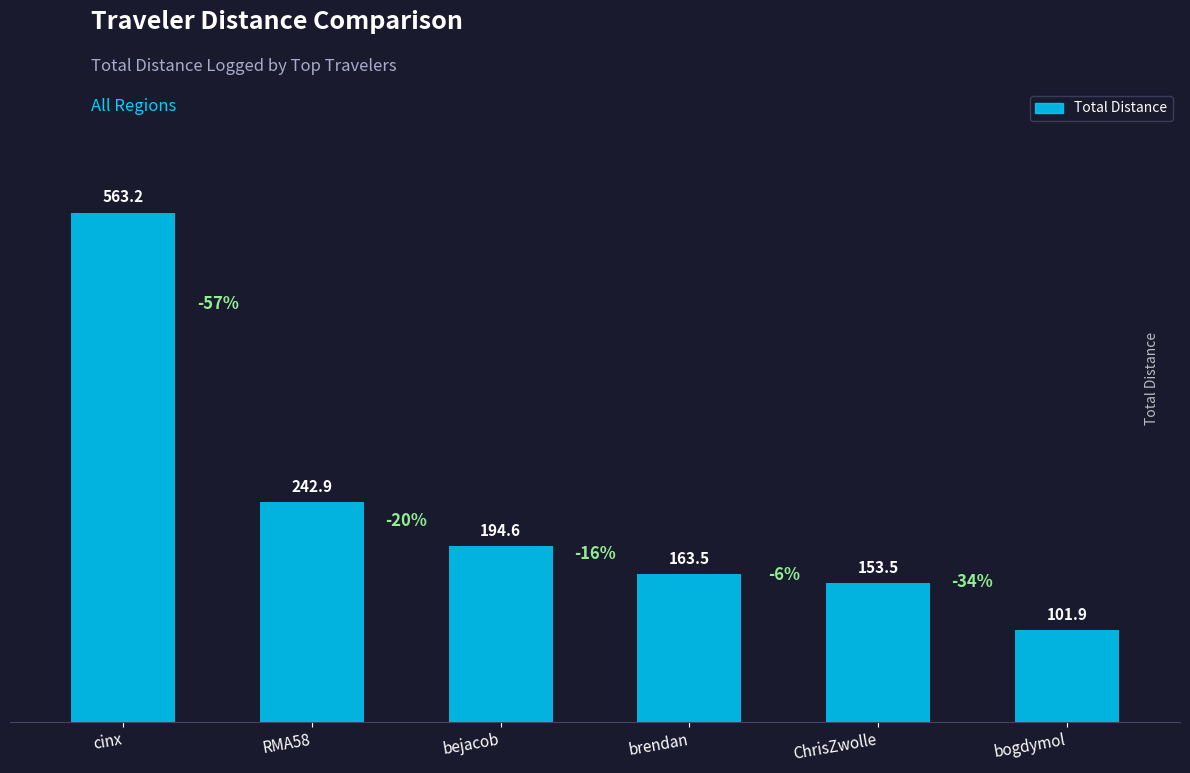

List the labels in order of value, smallest first.

bogdymol, ChrisZwolle, brendan, bejacob, RMA58, cinx